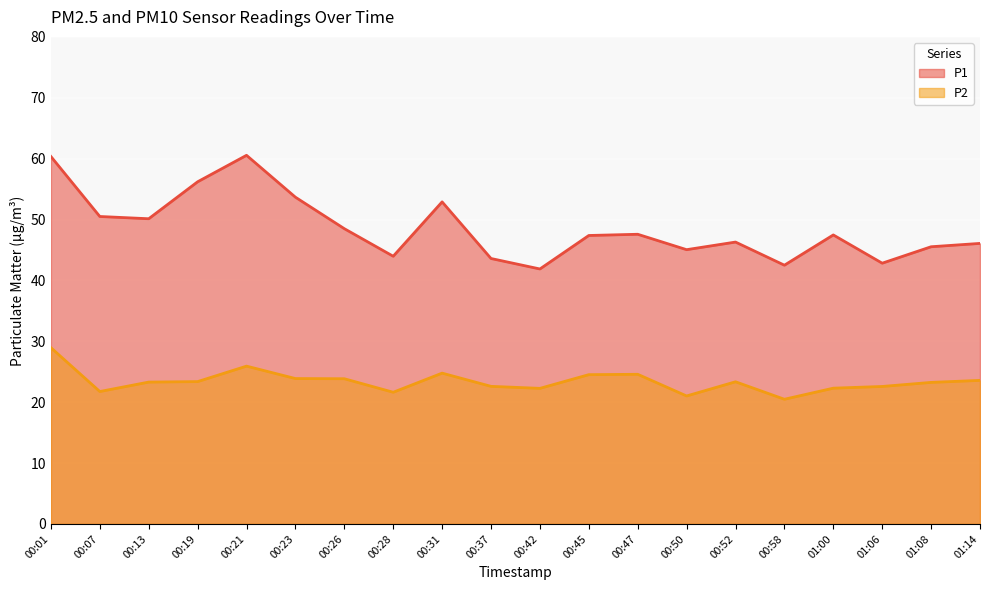

What is the sum of the P1 values at 00:47 and 00:13?

97.7